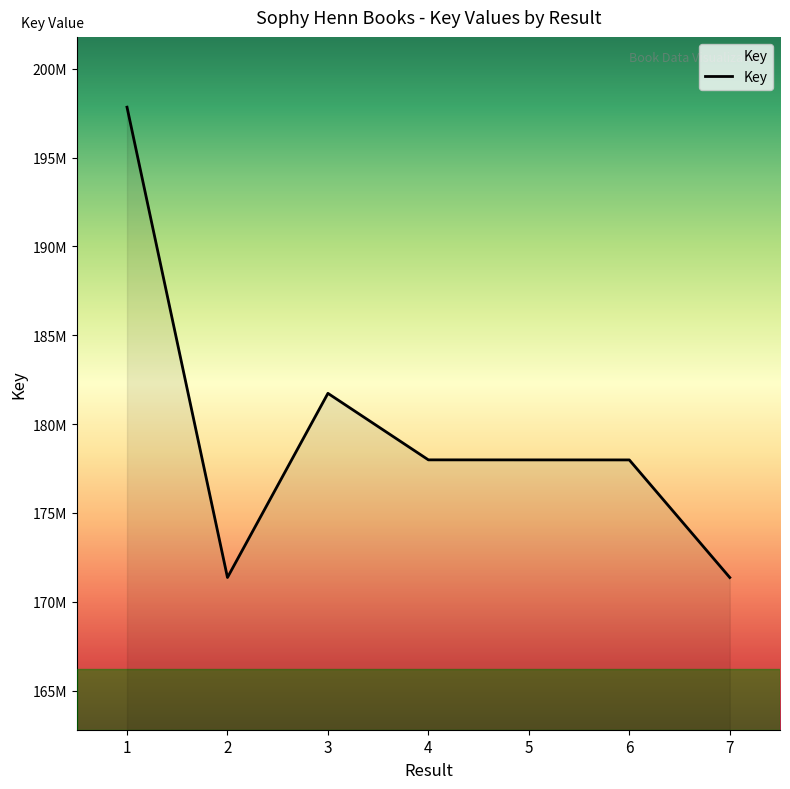

What is the value of the 4th point from the left?

177989461